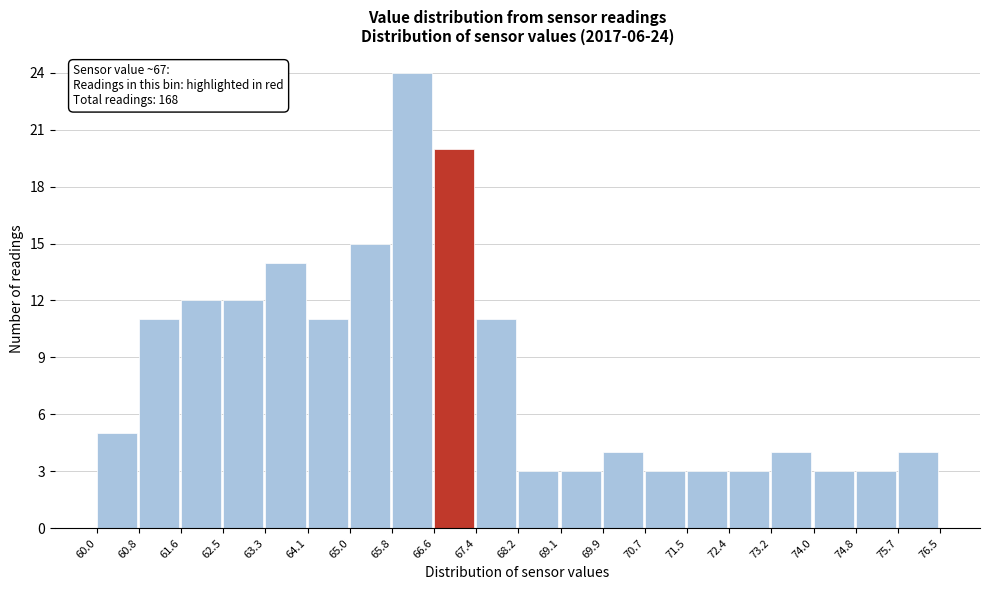

Over which range of the x-axis is the bar tallest?

65.8 to 66.6